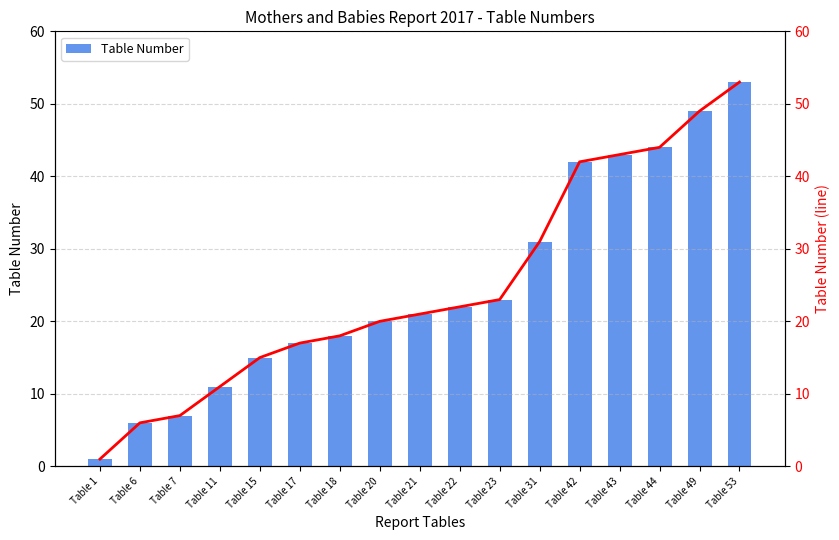

Does the chart contain stacked bars?

No